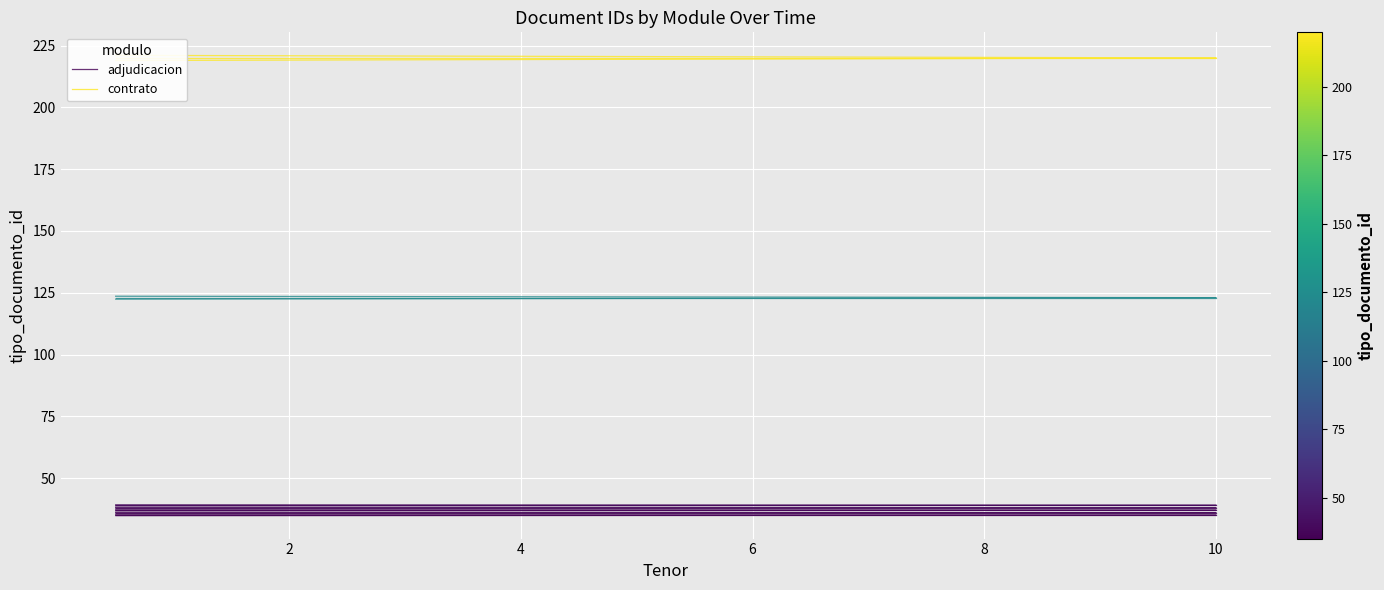

What is the highest value of the contrato series?

220